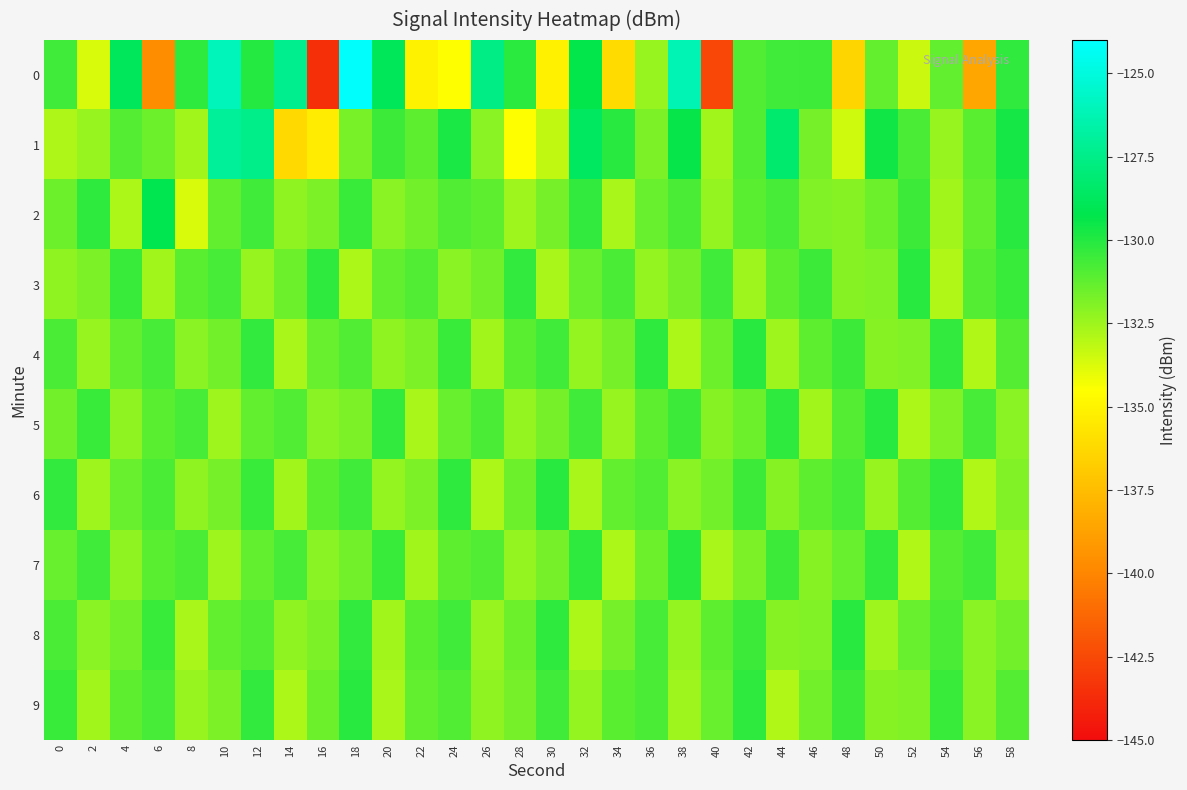

What is the total value across all series at 0?

-1312.4